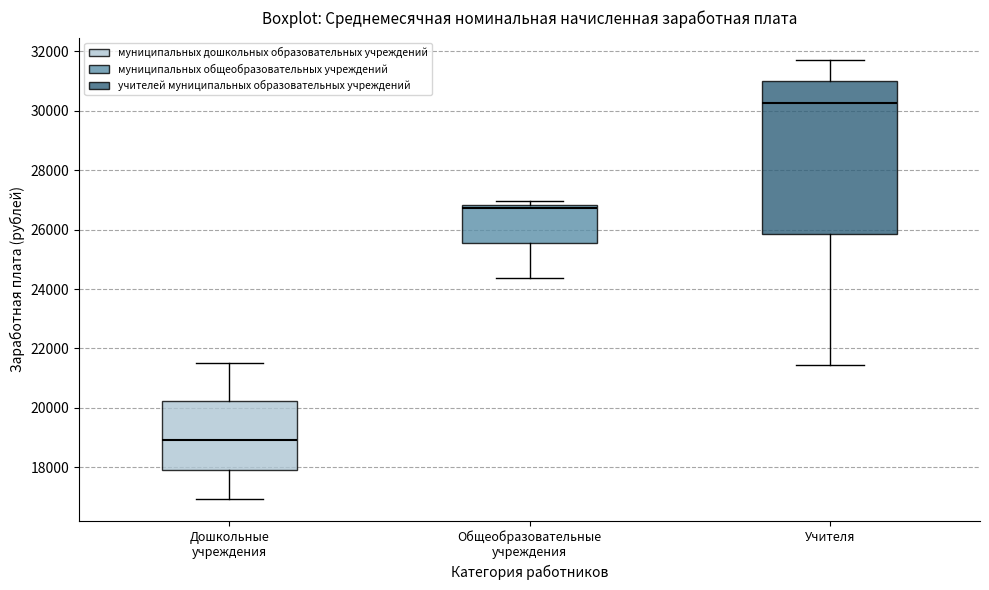

Reading left to right, transcribe this box plot: for each box, give where its median line is, the range the box spans, and where its two whiskers end, as read against the y-axis. The values are not printed on the chart, so give them approximately, as read against the axis.

Дошкольные учреждения: median 19000, box 18000 to 20200, whiskers 17000 to 21600
Общеобразовательные учреждения: median 26800 (just below the box's upper edge), box 25600 to 26800, whiskers 24400 to 27000
Учителя: median 30200, box 25800 to 31000, whiskers 21400 to 31800